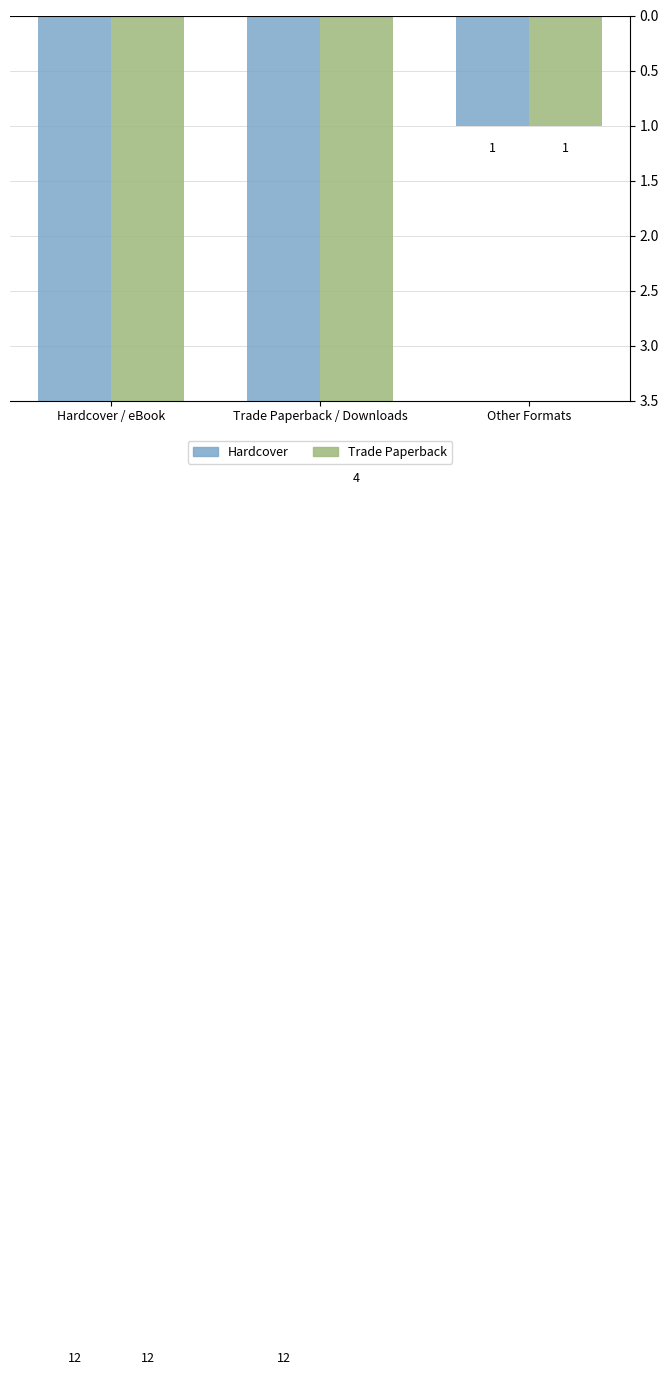

What is the difference between the Hardcover values at Other Formats and Hardcover / eBook?

11